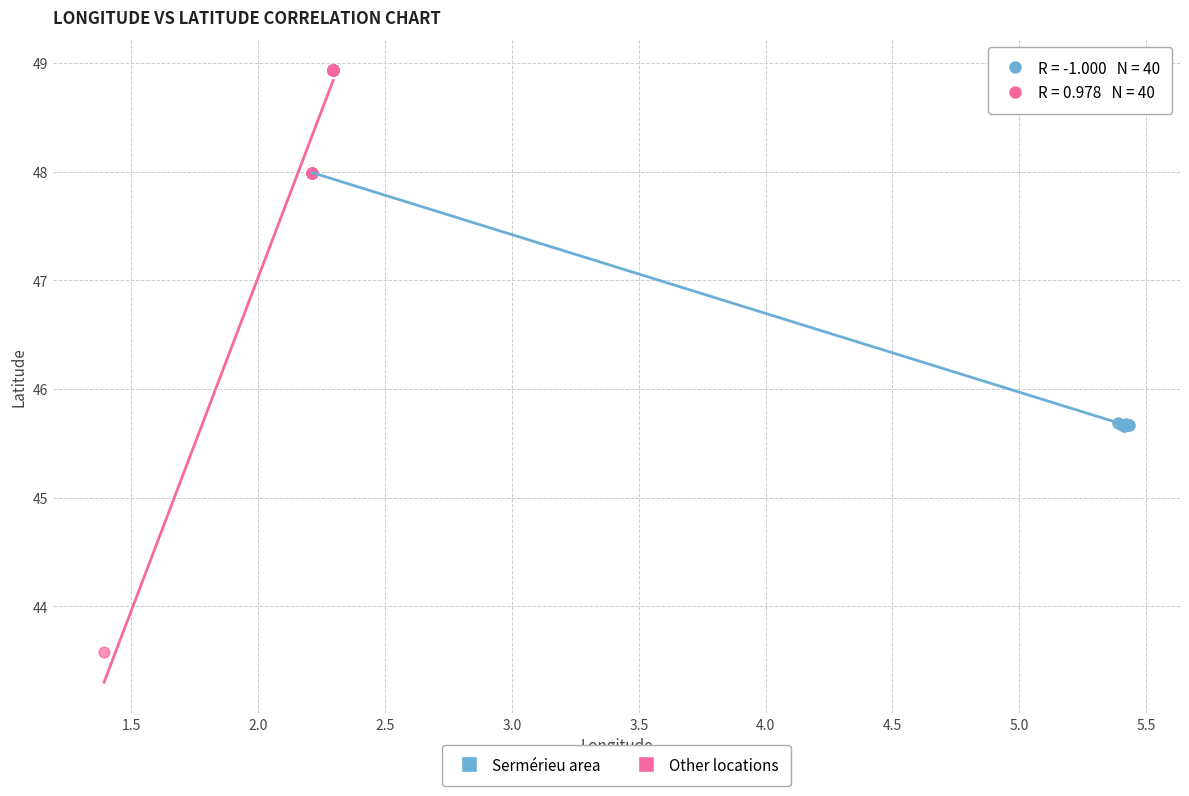

Which series reaches the maximum Y coordinate?

Other locations